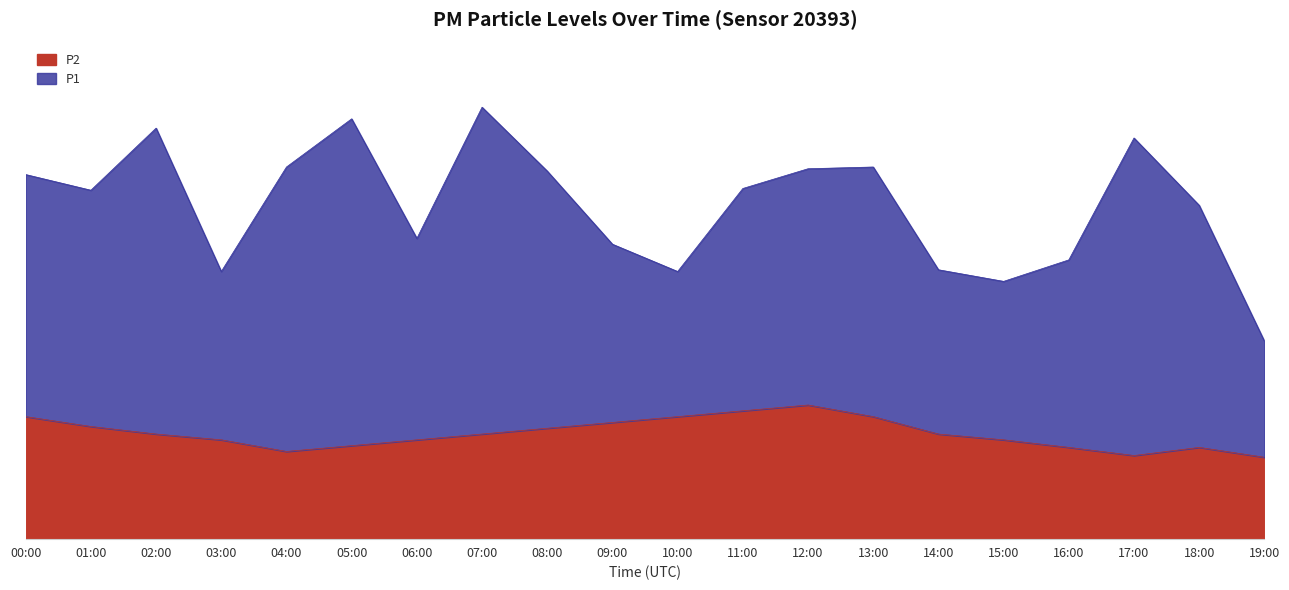

What is the sum of all values?

36.2